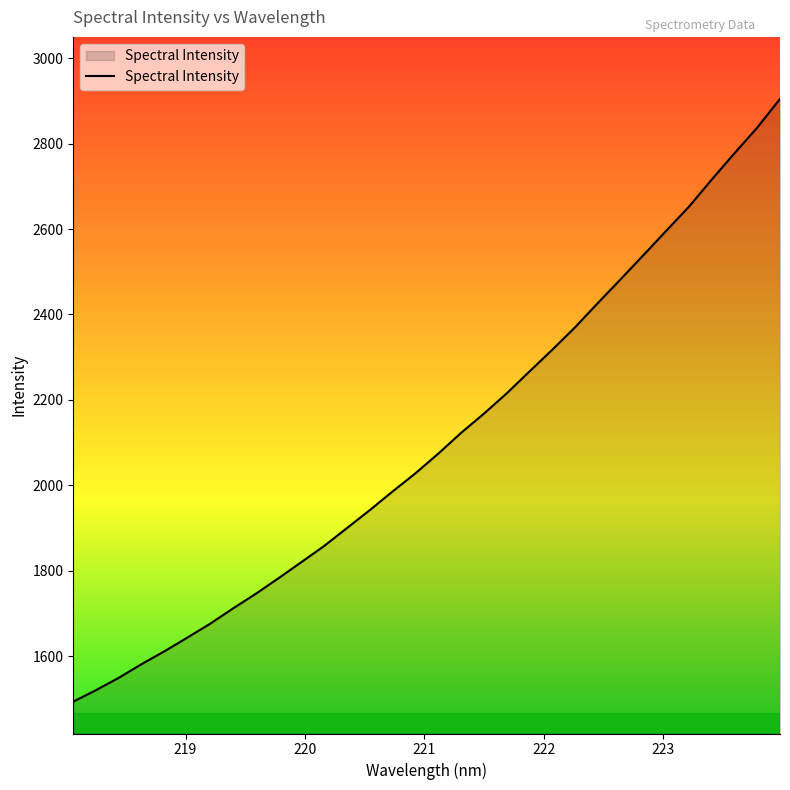

What is the maximum value shown in the chart?

2904.7